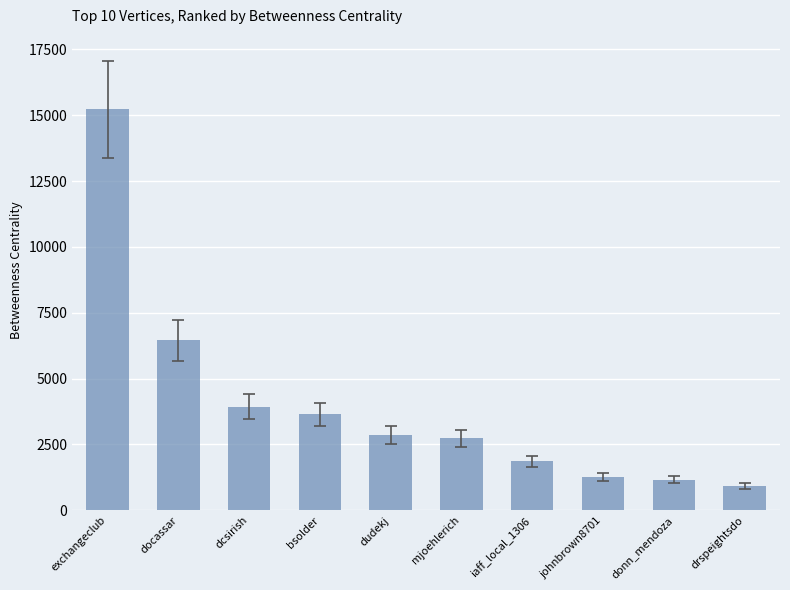

Which category has the highest value across all series?

exchangeclub